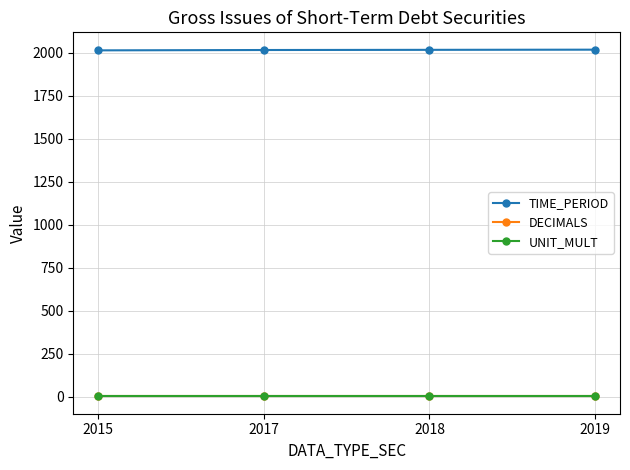

True or false: UNIT_MULT and TIME_PERIOD intersect in this chart.

False